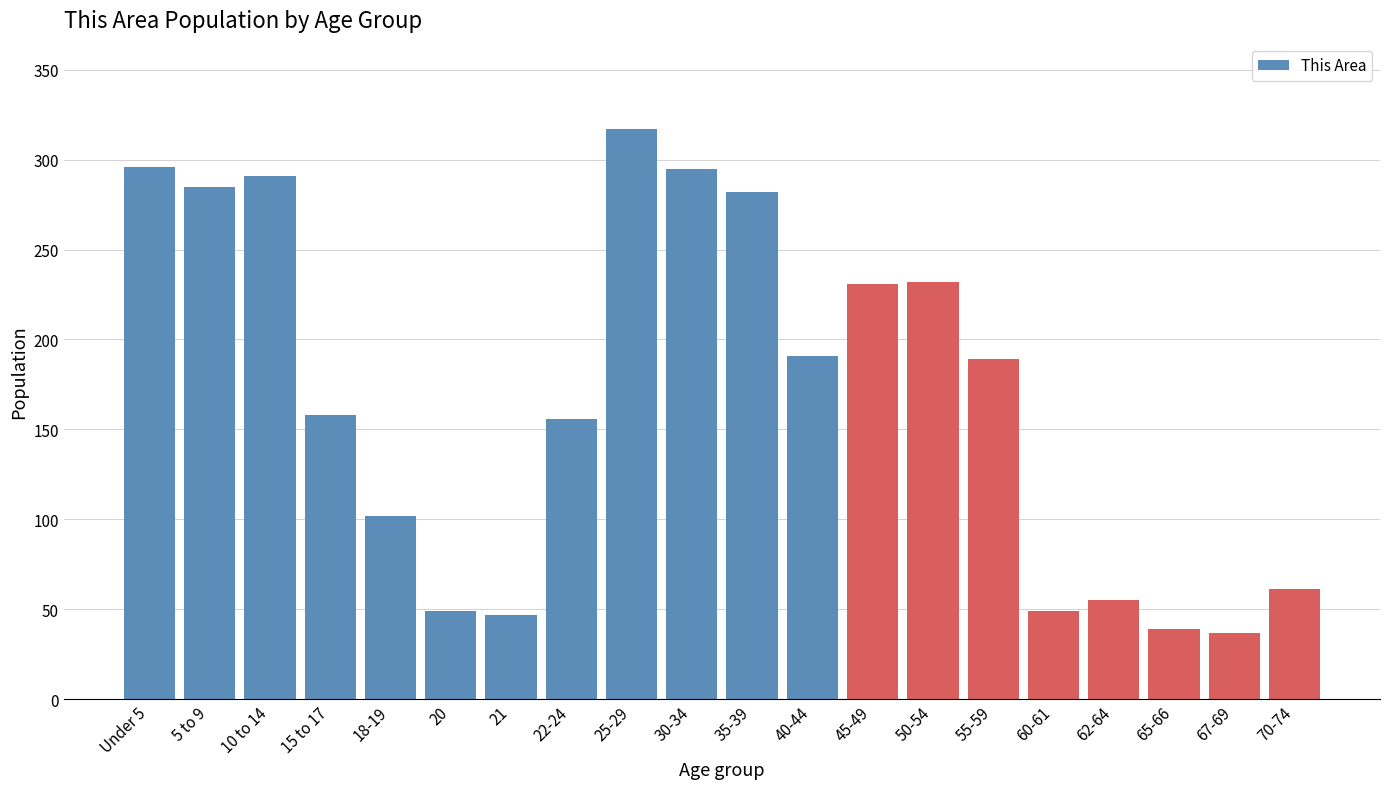

True or false: the data shows 102 at 18-19.

True